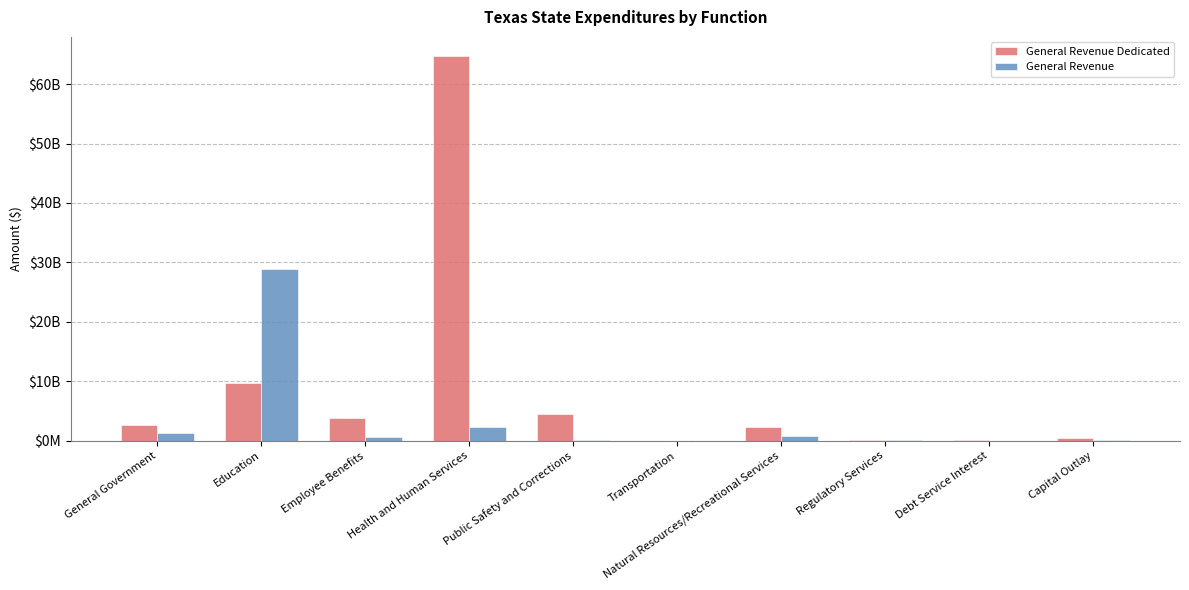

True or false: General Revenue has a value of 956442.6 at Transportation.

False